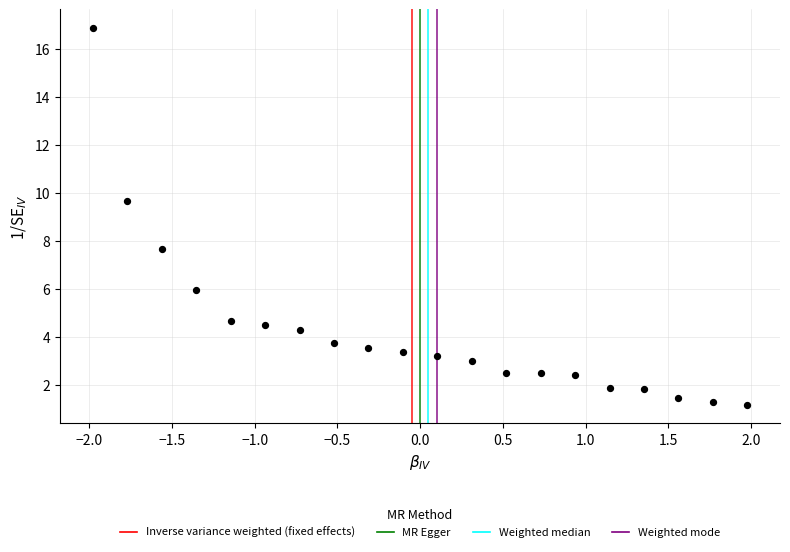

What is the range of X values (max minus min)?

4.0